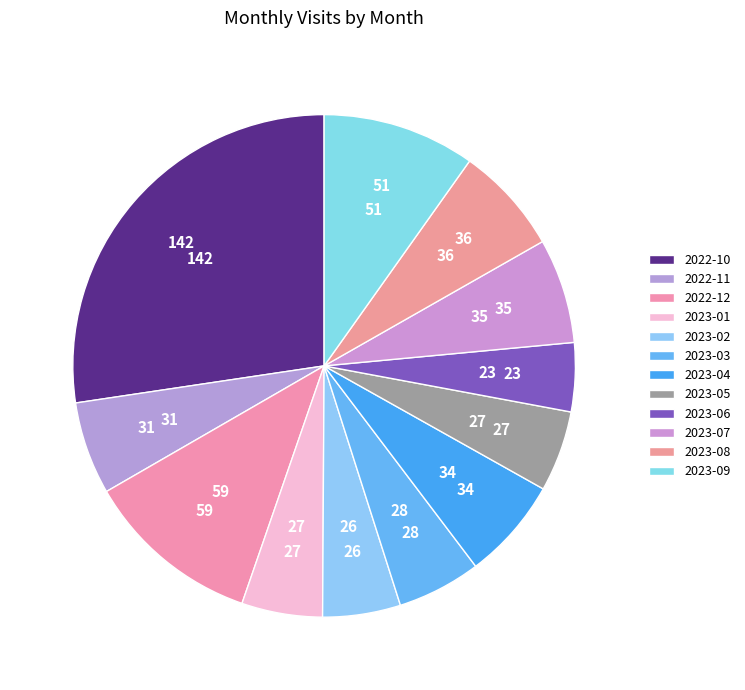

How many slices are in this pie chart?

12